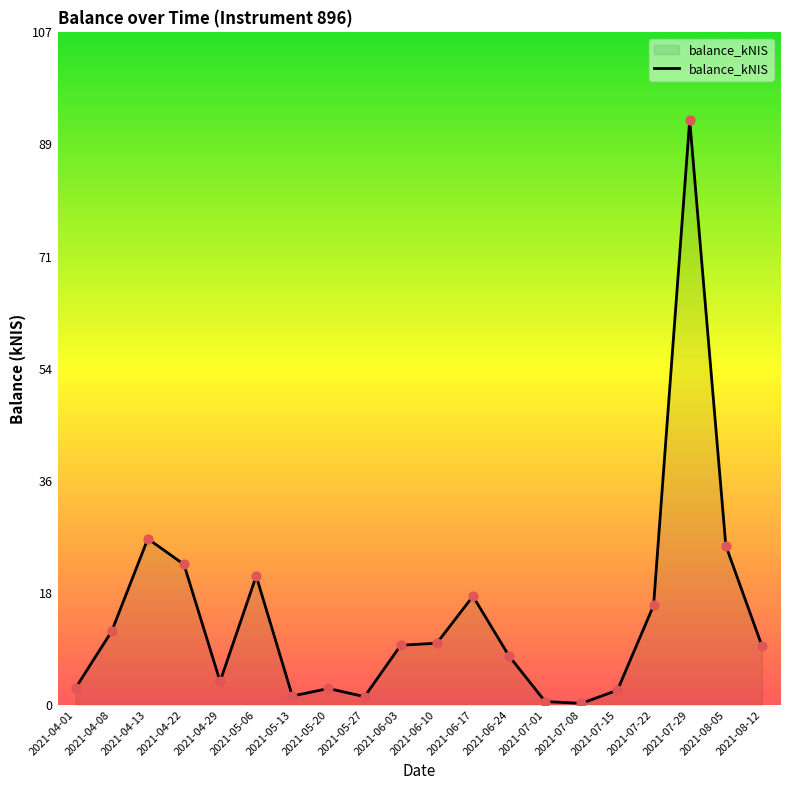

What is the change in value from 2021-08-05 to 2021-08-12?

-16.0